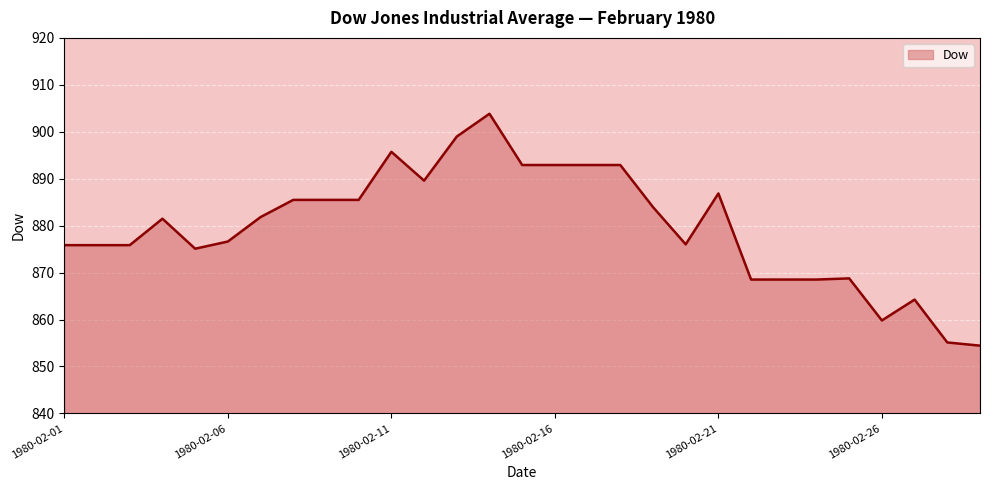

How many values are below 881?

14